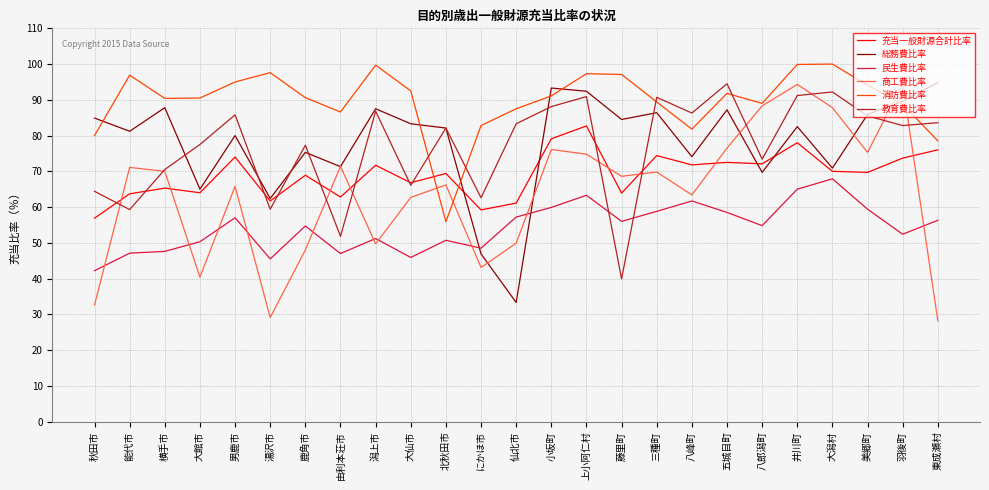

Which label corresponds to the smallest value in the chart?

東成瀬村